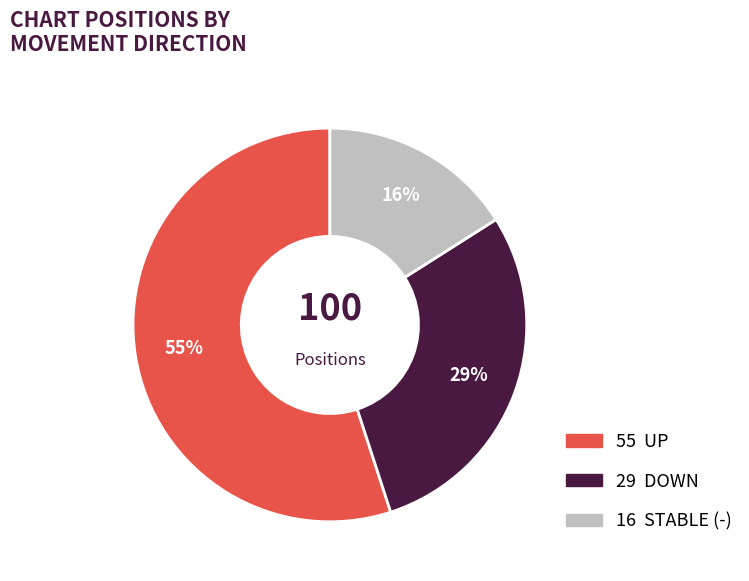

To the nearest percent, what is the difference between the largest and smallest slice percentages?

39%